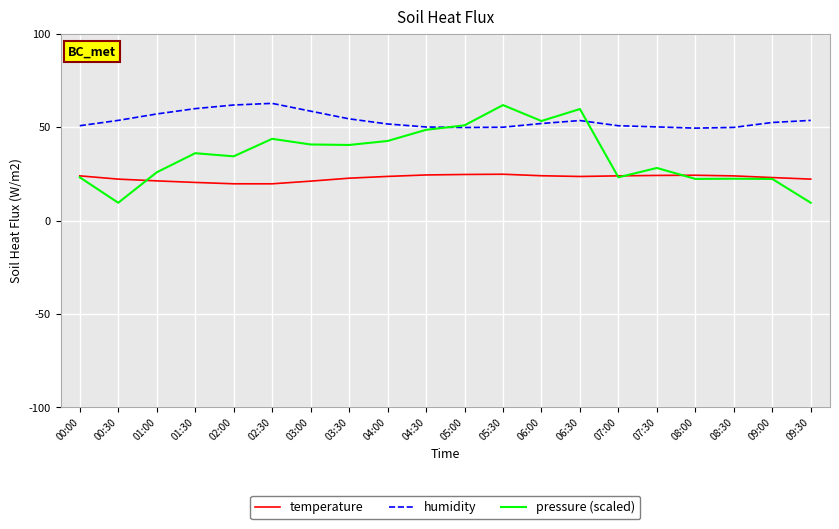

What is the difference between the temperature values at 09:00 and 06:30?

0.6